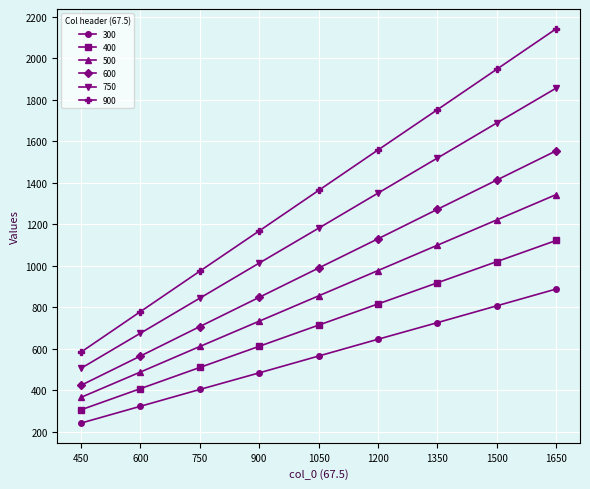

How many lines are shown in the chart?

6